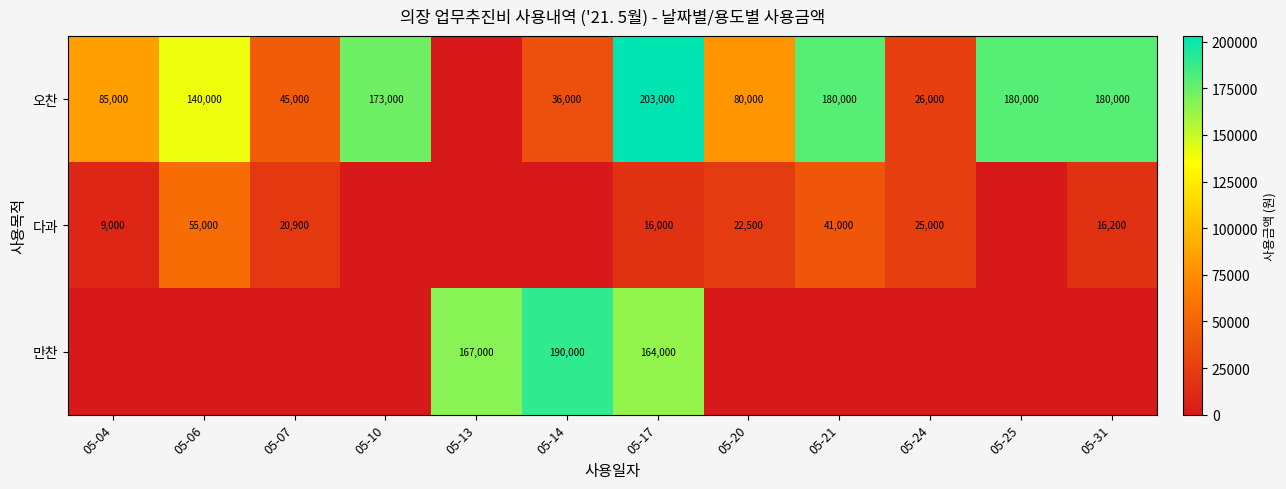

What is the difference between the 오찬 values at 05-06 and 05-25?

40000